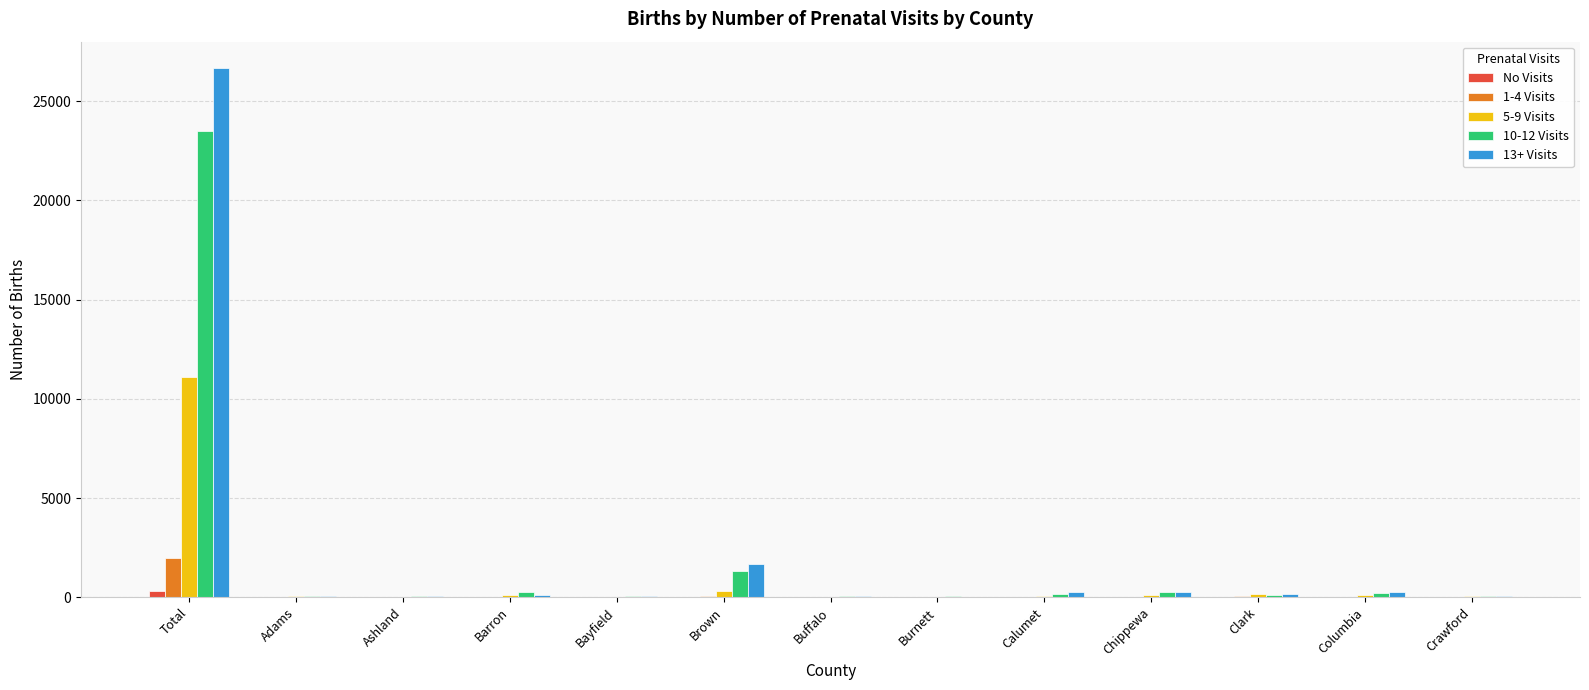

At which category is the sum across all series the highest?

Total